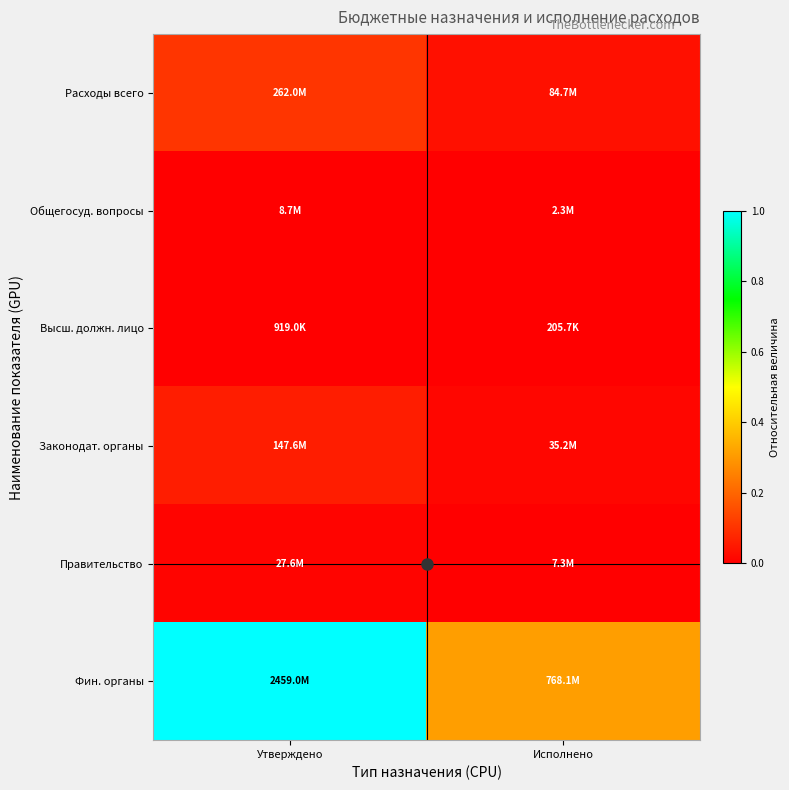

Which series has the largest total across all categories?

Фин. органы